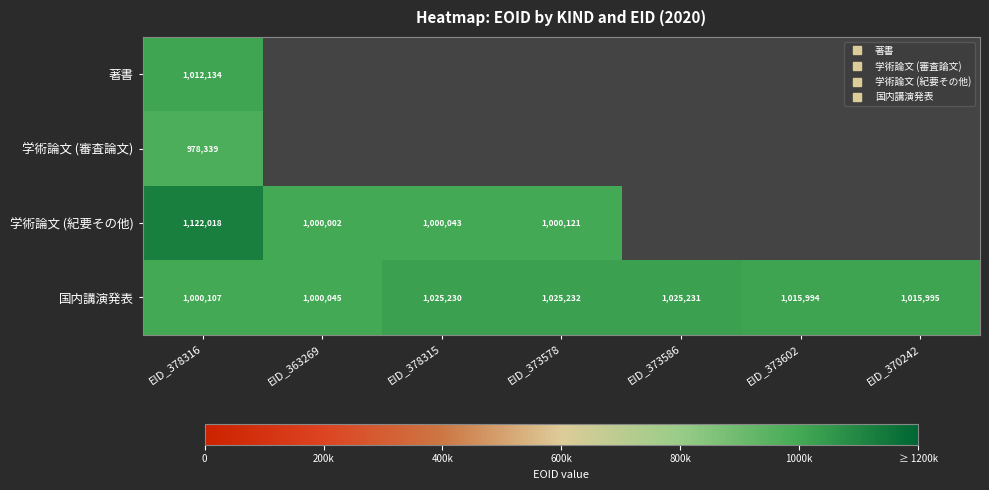

List the labels in order of 国内講演発表 value, largest first.

EID_373578, EID_373586, EID_378315, EID_370242, EID_373602, EID_378316, EID_363269